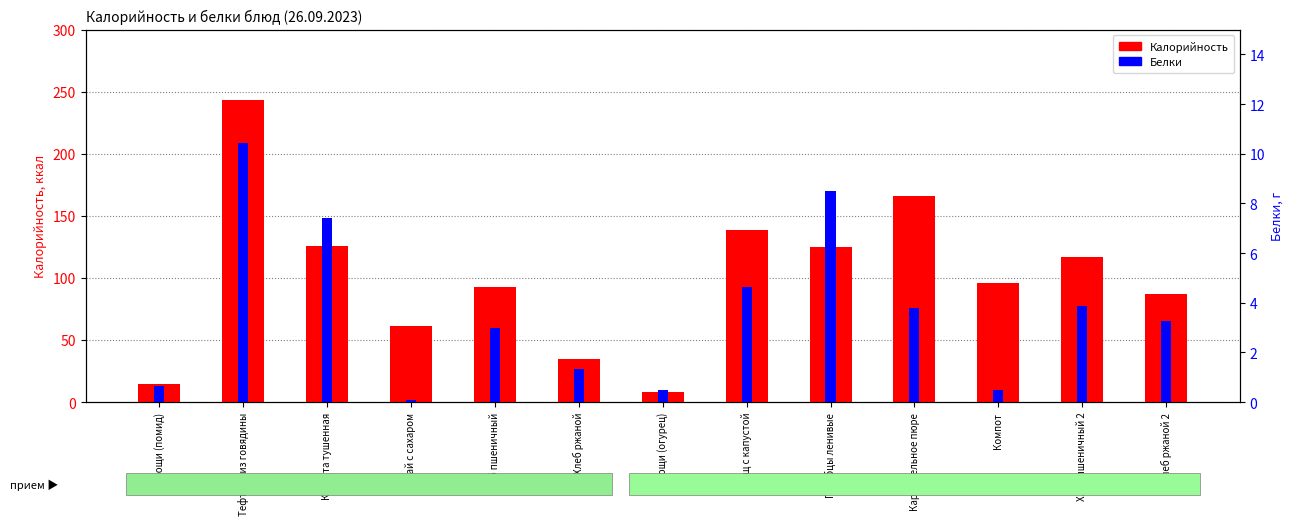

Where is Калорийность nearest to the value 125?

Голубцы ленивые